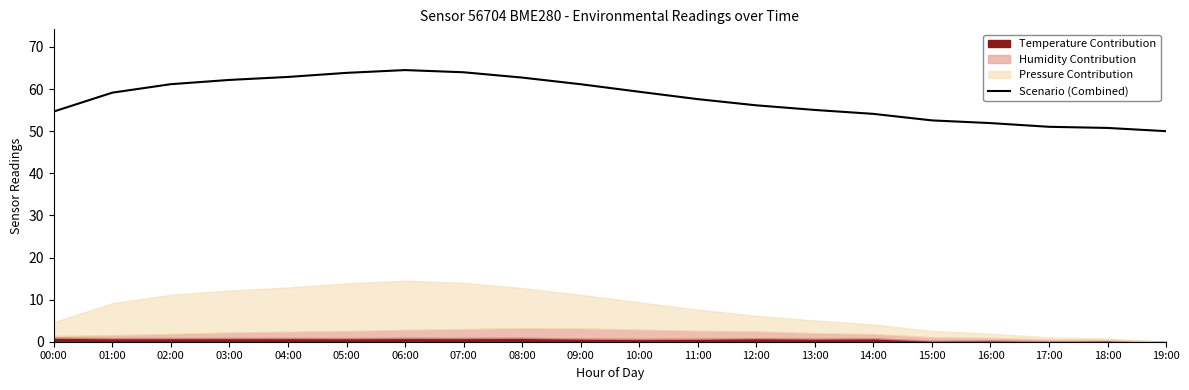

Approximately how many times larger is the value at 11:00 compared to 19:00?

1.2